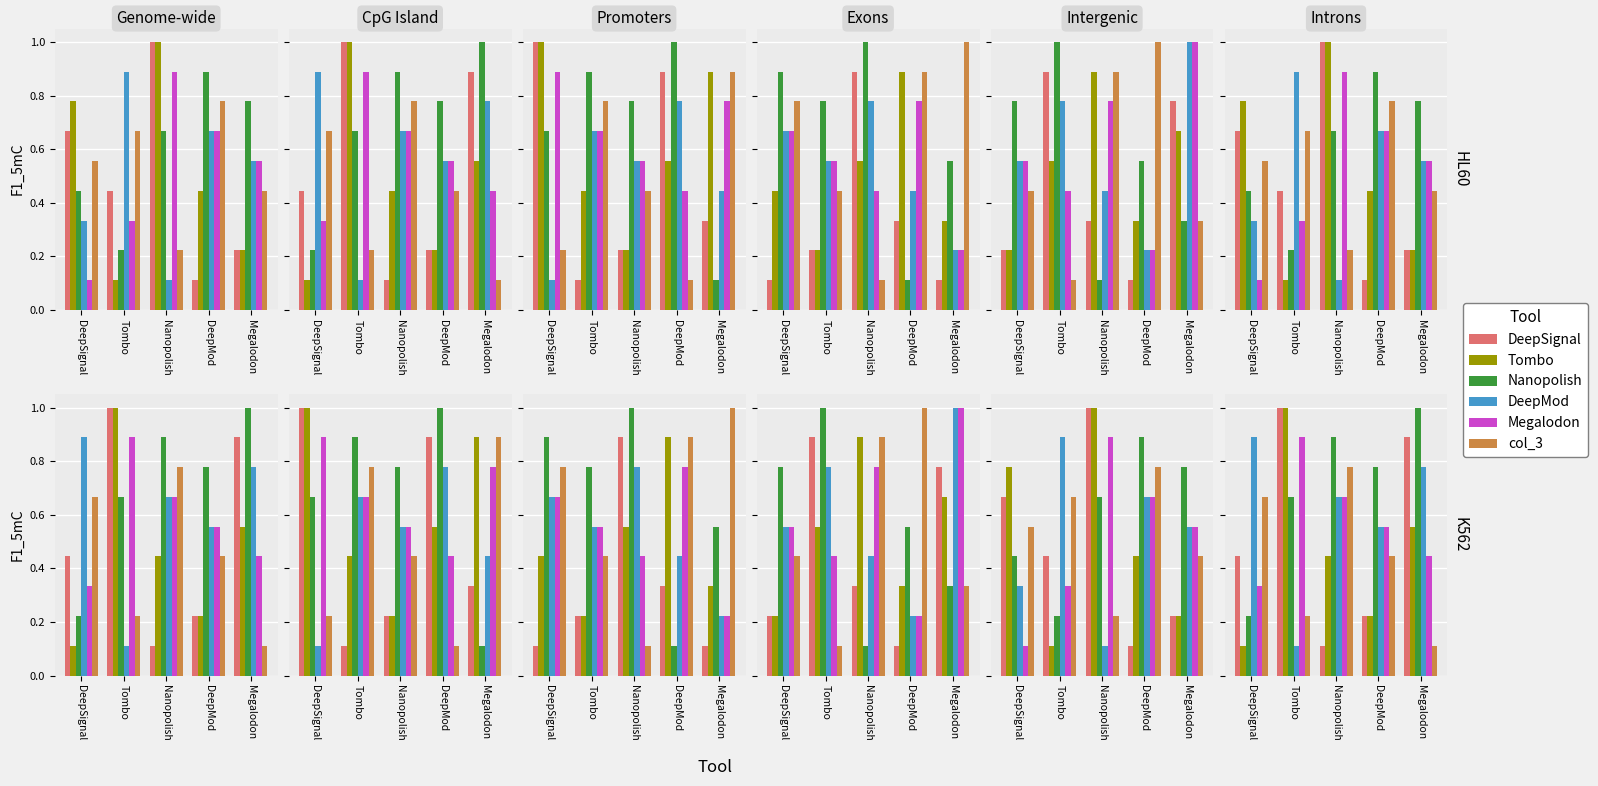

Which series has the largest total across all categories?

Nanopolish